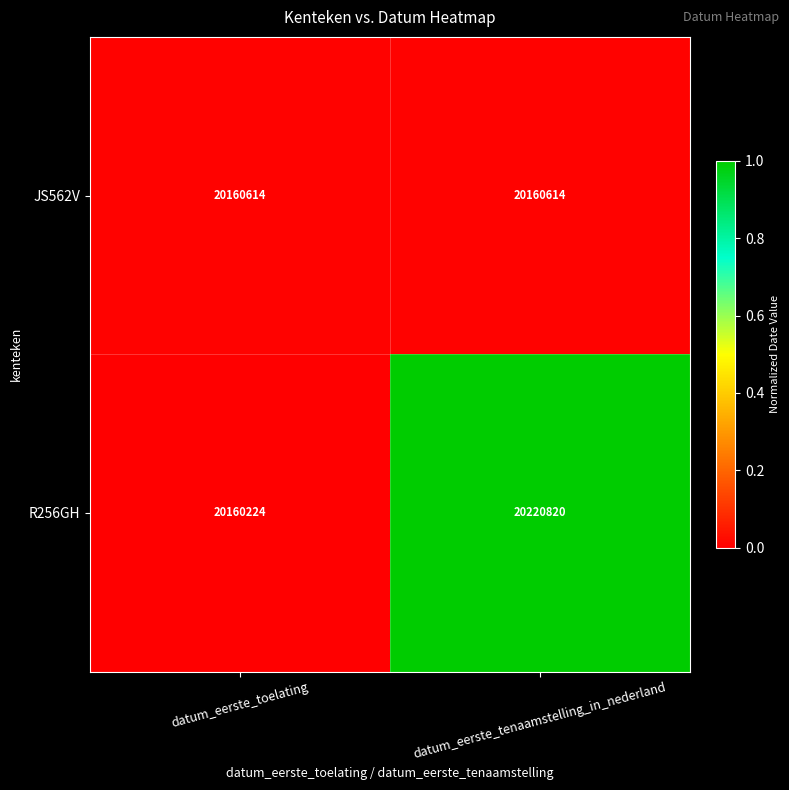

At datum_eerste_tenaamstelling_in_nederland, list the series in order from largest to smallest.

R256GH, JS562V